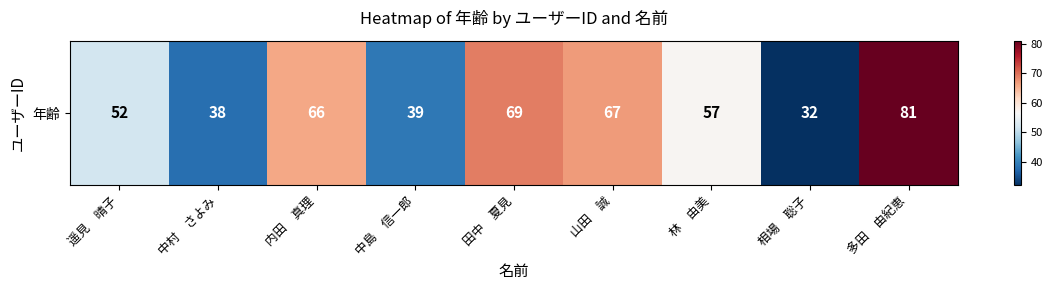

What is the ratio of the value at 多田　由紀恵 to the value at 中村　さよみ?

2.1